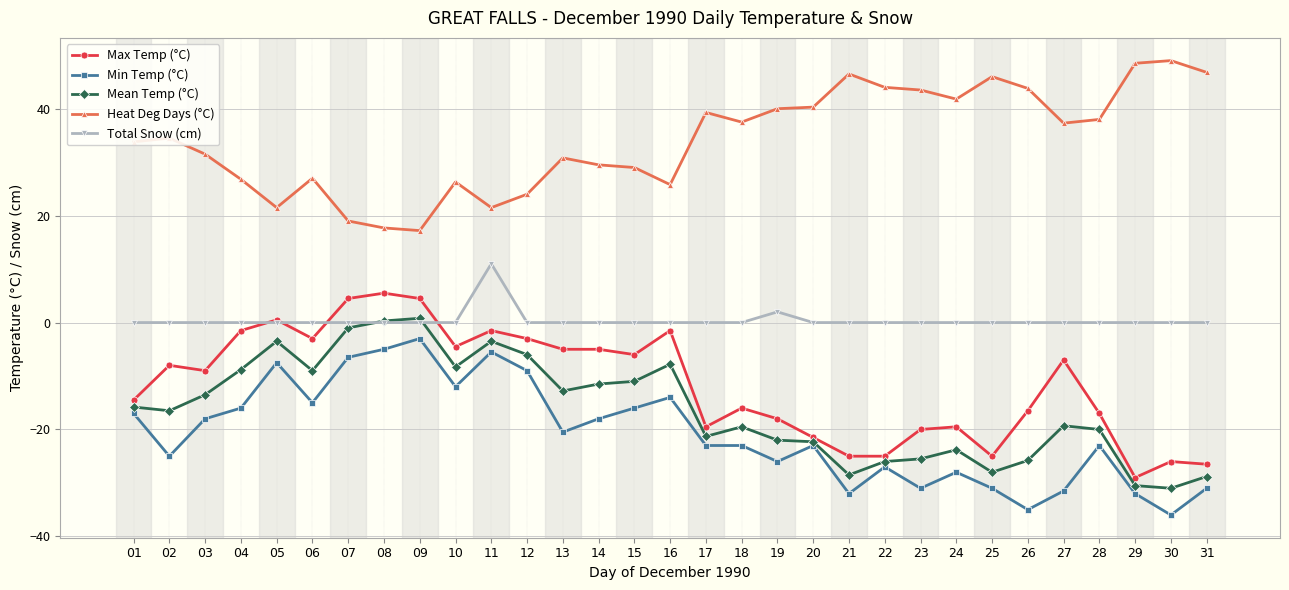

Is the value of Total Snow (cm) at 18 greater than the value of Mean Temp (°C) at 28?

Yes